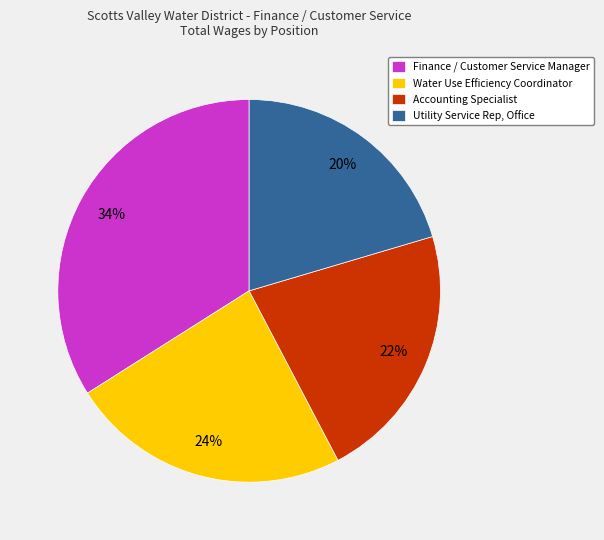

True or false: Water Use Efficiency Coordinator accounts for 36% of the total.

False